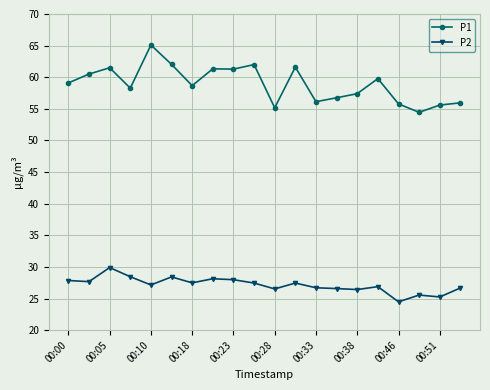

True or false: P2 and P1 cross at least once.

False